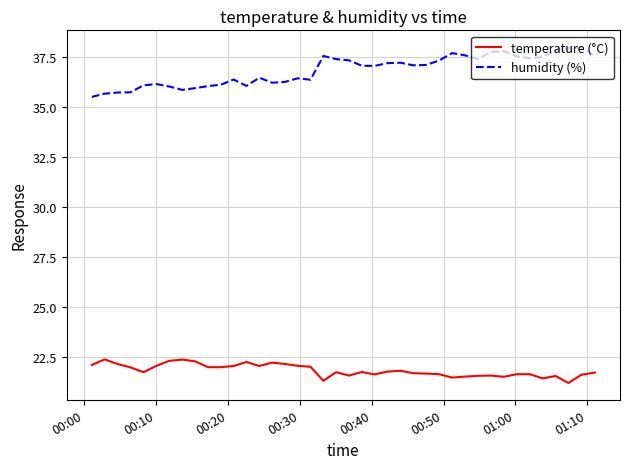

What is the sum of all humidity (%) values?

1473.2